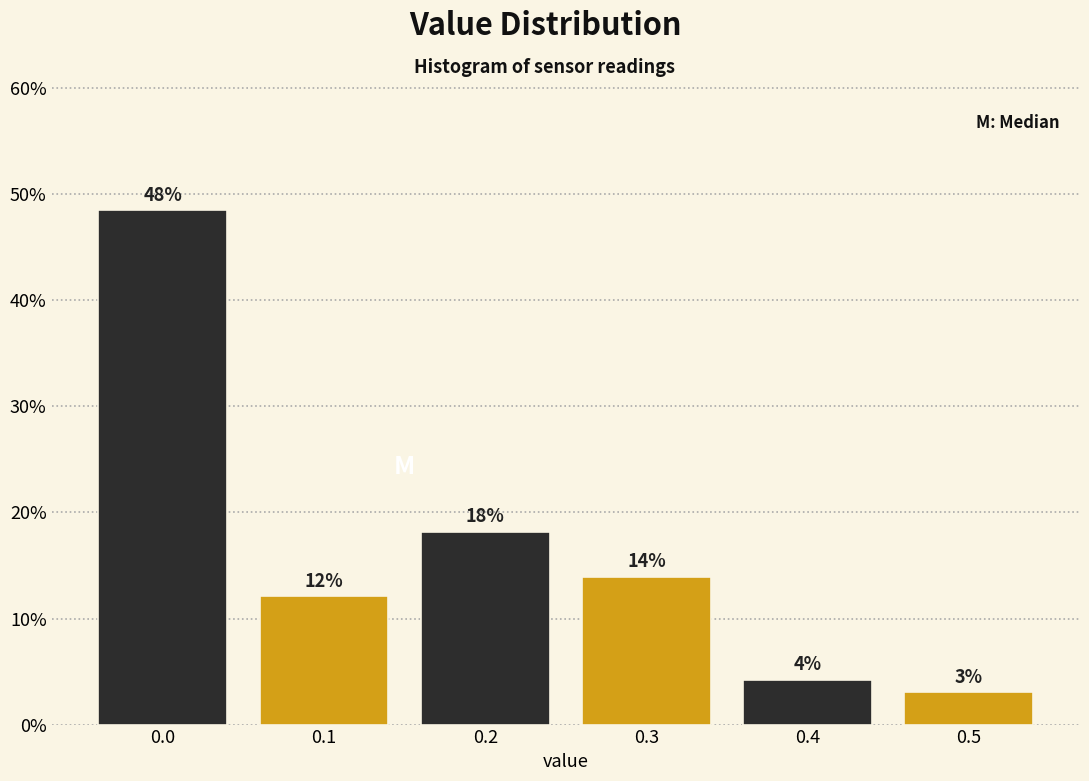

How many bars are there in total?

6